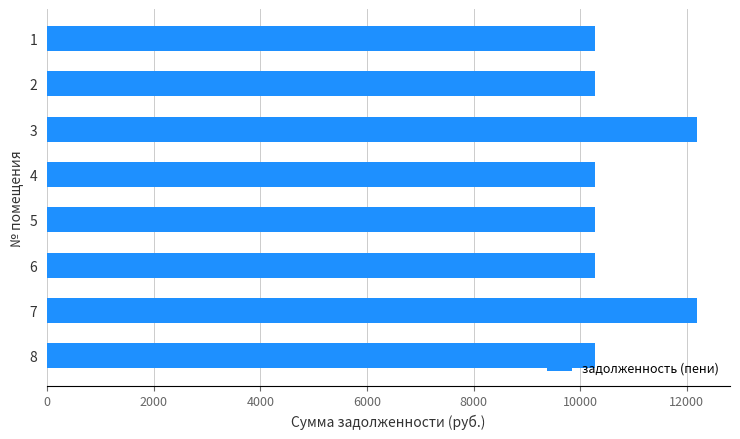

What is the ratio of the value at 6 to the value at 5?

1.0